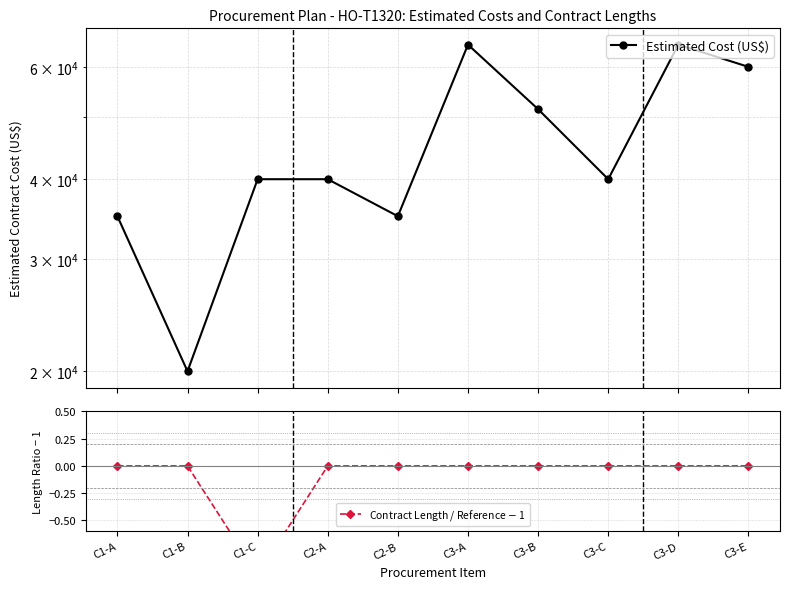

How many values in Contract Length / Reference $-$ 1 are below zero?

1